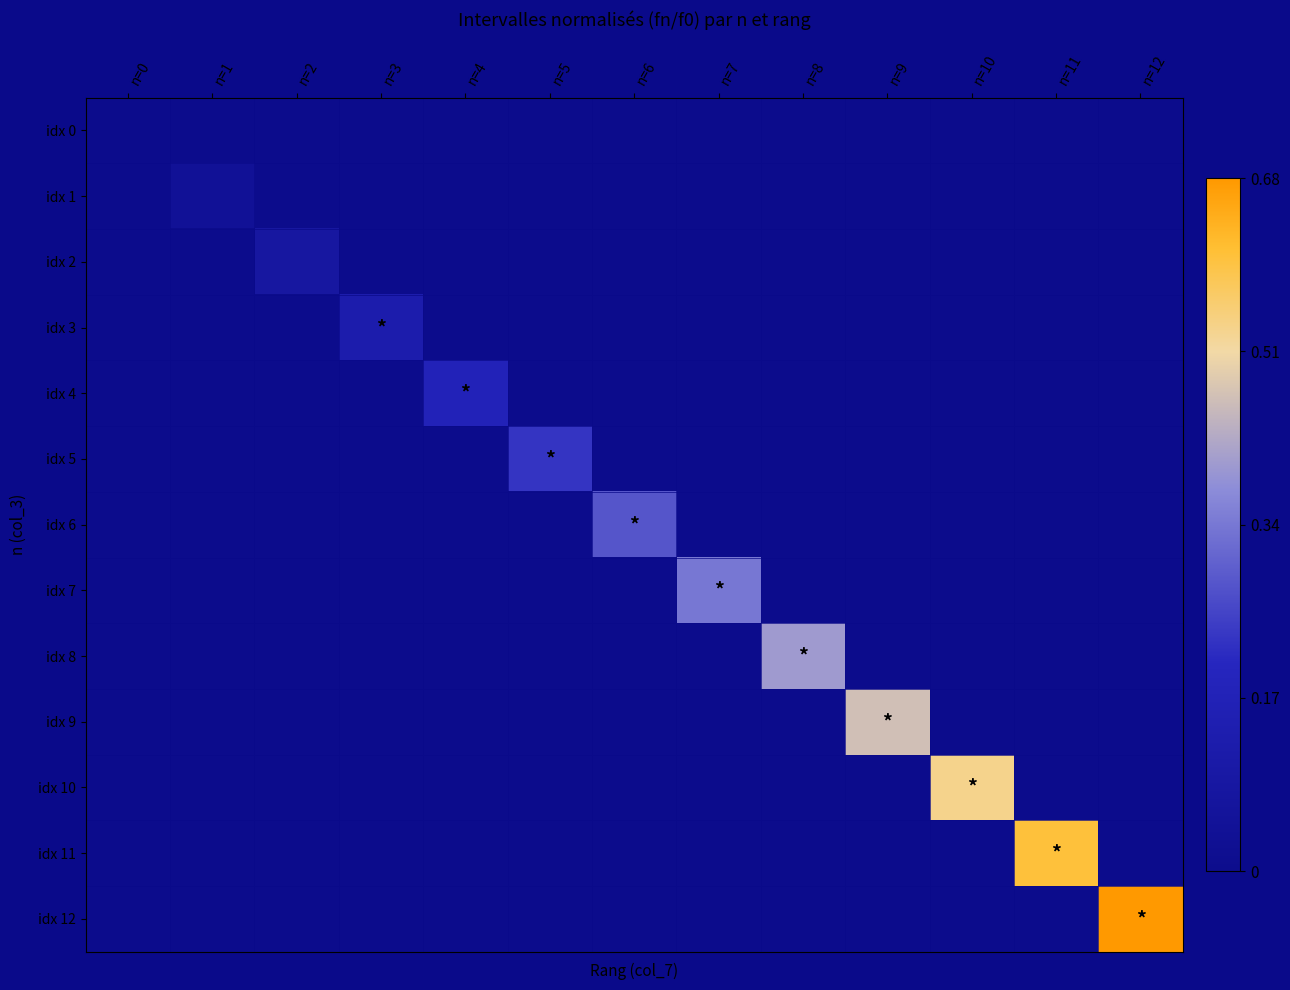

Reading left to right, extract all data points from this chart.

idx 0: n=0=0.0	n=1=0.0	n=2=0.0	n=3=0.0	n=4=0.0	n=5=0.0	n=6=0.0	n=7=0.0	n=8=0.0	n=9=0.0	n=10=0.0	n=11=0.0	n=12=0.0
idx 1: n=0=0.0	n=1=0.0	n=2=0.0	n=3=0.0	n=4=0.0	n=5=0.0	n=6=0.0	n=7=0.0	n=8=0.0	n=9=0.0	n=10=0.0	n=11=0.0	n=12=0.0
idx 2: n=0=0.0	n=1=0.0	n=2=0.1	n=3=0.0	n=4=0.0	n=5=0.0	n=6=0.0	n=7=0.0	n=8=0.0	n=9=0.0	n=10=0.0	n=11=0.0	n=12=0.0
idx 3: n=0=0.0	n=1=0.0	n=2=0.0	n=3=0.1	n=4=0.0	n=5=0.0	n=6=0.0	n=7=0.0	n=8=0.0	n=9=0.0	n=10=0.0	n=11=0.0	n=12=0.0
idx 4: n=0=0.0	n=1=0.0	n=2=0.0	n=3=0.0	n=4=0.2	n=5=0.0	n=6=0.0	n=7=0.0	n=8=0.0	n=9=0.0	n=10=0.0	n=11=0.0	n=12=0.0
idx 5: n=0=0.0	n=1=0.0	n=2=0.0	n=3=0.0	n=4=0.0	n=5=0.2	n=6=0.0	n=7=0.0	n=8=0.0	n=9=0.0	n=10=0.0	n=11=0.0	n=12=0.0
idx 6: n=0=0.0	n=1=0.0	n=2=0.0	n=3=0.0	n=4=0.0	n=5=0.0	n=6=0.3	n=7=0.0	n=8=0.0	n=9=0.0	n=10=0.0	n=11=0.0	n=12=0.0
idx 7: n=0=0.0	n=1=0.0	n=2=0.0	n=3=0.0	n=4=0.0	n=5=0.0	n=6=0.0	n=7=0.3	n=8=0.0	n=9=0.0	n=10=0.0	n=11=0.0	n=12=0.0
idx 8: n=0=0.0	n=1=0.0	n=2=0.0	n=3=0.0	n=4=0.0	n=5=0.0	n=6=0.0	n=7=0.0	n=8=0.4	n=9=0.0	n=10=0.0	n=11=0.0	n=12=0.0
idx 9: n=0=0.0	n=1=0.0	n=2=0.0	n=3=0.0	n=4=0.0	n=5=0.0	n=6=0.0	n=7=0.0	n=8=0.0	n=9=0.5	n=10=0.0	n=11=0.0	n=12=0.0
idx 10: n=0=0.0	n=1=0.0	n=2=0.0	n=3=0.0	n=4=0.0	n=5=0.0	n=6=0.0	n=7=0.0	n=8=0.0	n=9=0.0	n=10=0.5	n=11=0.0	n=12=0.0
idx 11: n=0=0.0	n=1=0.0	n=2=0.0	n=3=0.0	n=4=0.0	n=5=0.0	n=6=0.0	n=7=0.0	n=8=0.0	n=9=0.0	n=10=0.0	n=11=0.6	n=12=0.0
idx 12: n=0=0.0	n=1=0.0	n=2=0.0	n=3=0.0	n=4=0.0	n=5=0.0	n=6=0.0	n=7=0.0	n=8=0.0	n=9=0.0	n=10=0.0	n=11=0.0	n=12=0.7